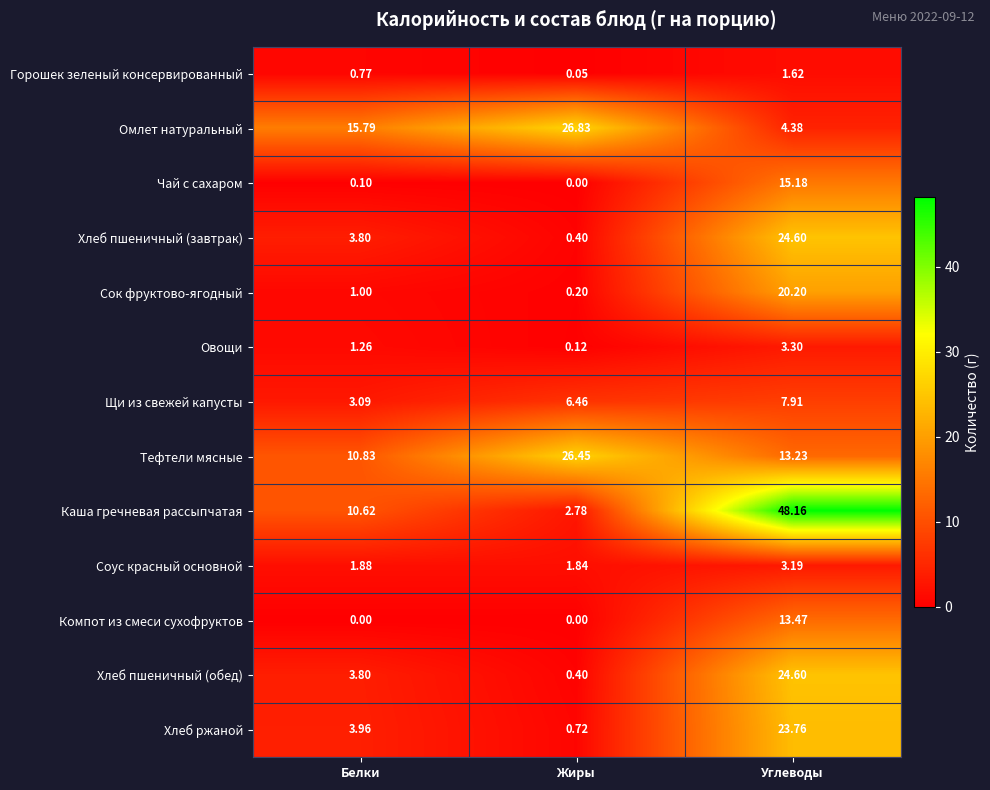

At which category does the chart reach its peak across all series?

Углеводы